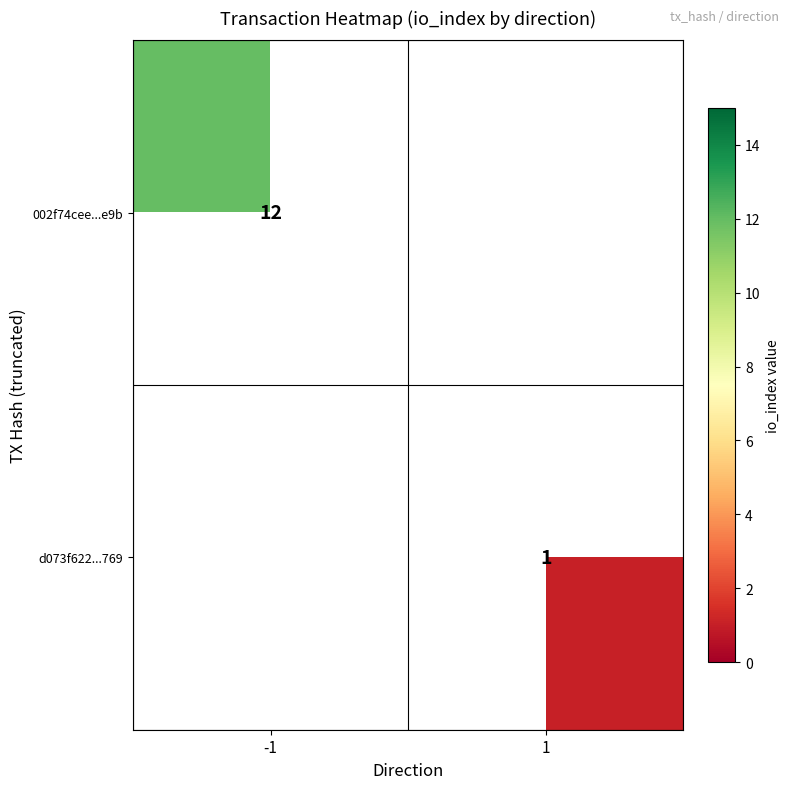

The 002f74cee...e9b series shows 12 at -1. True or false?

True